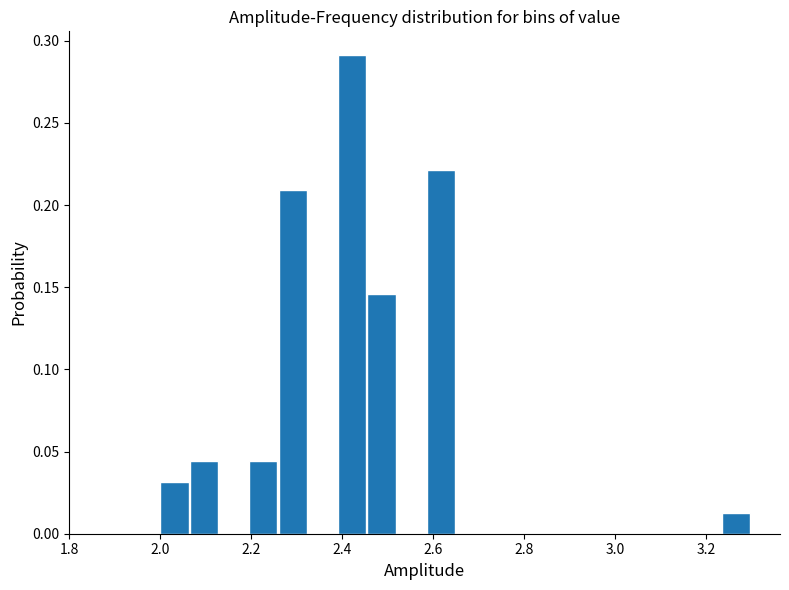

Read against the x-axis, roughly where is the centre of the tallest bar?

2.42